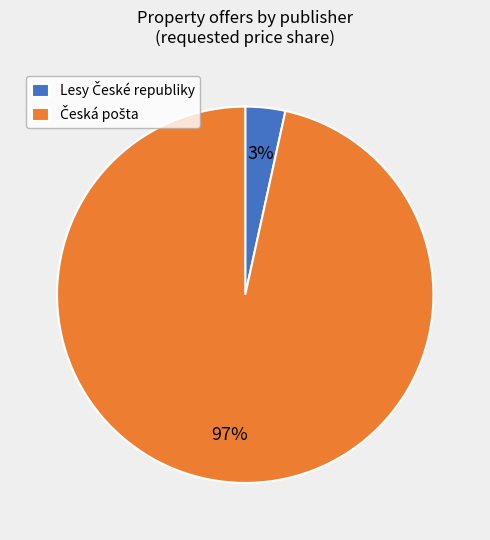

To the nearest percent, what is the average slice percentage?

50%